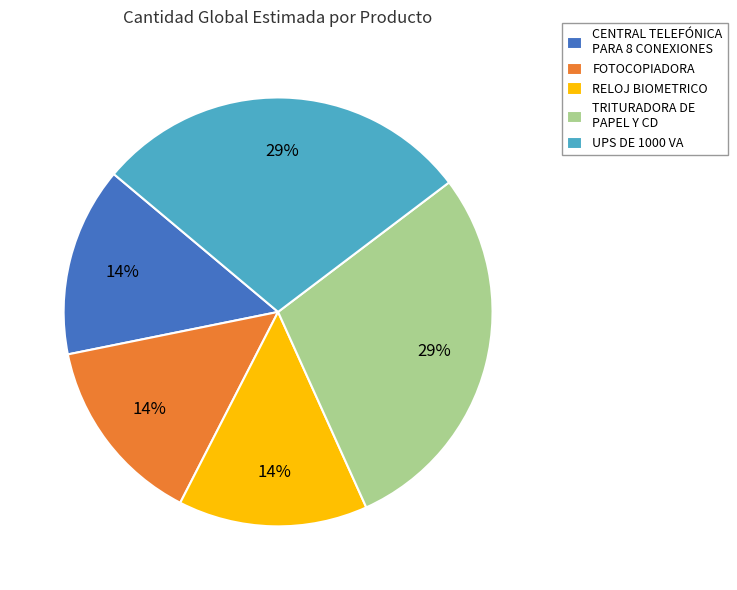

Between UPS DE 1000 VA and FOTOCOPIADORA, which is larger?

UPS DE 1000 VA